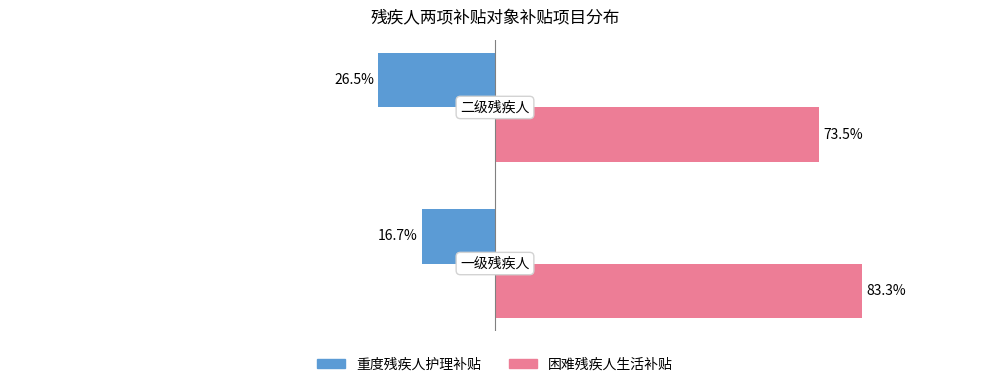

Rank the series by their maximum value, from lowest to highest.

重度残疾人护理补贴, 困难残疾人生活补贴